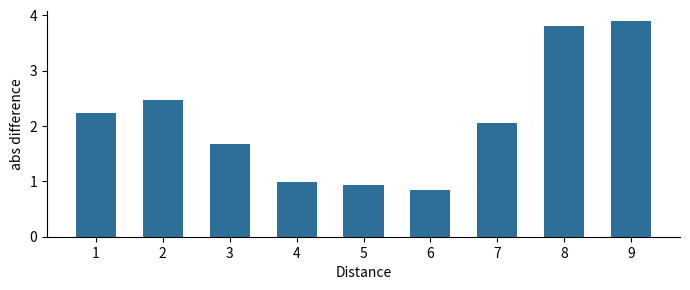

What is the value of the 8th bar from the left?

3.8